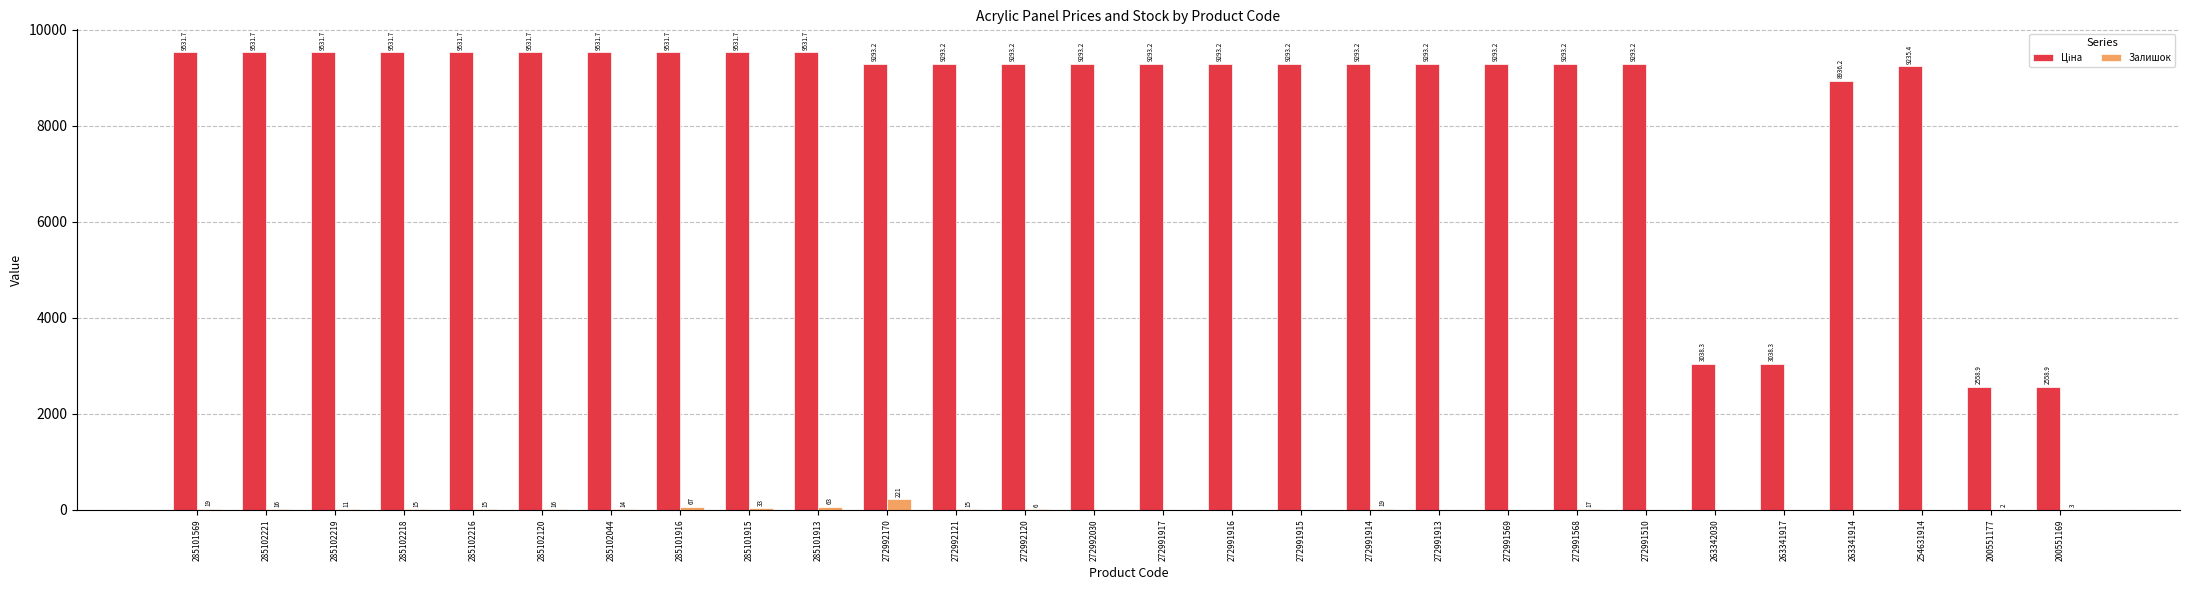

What is the maximum value shown in the chart?

9531.7